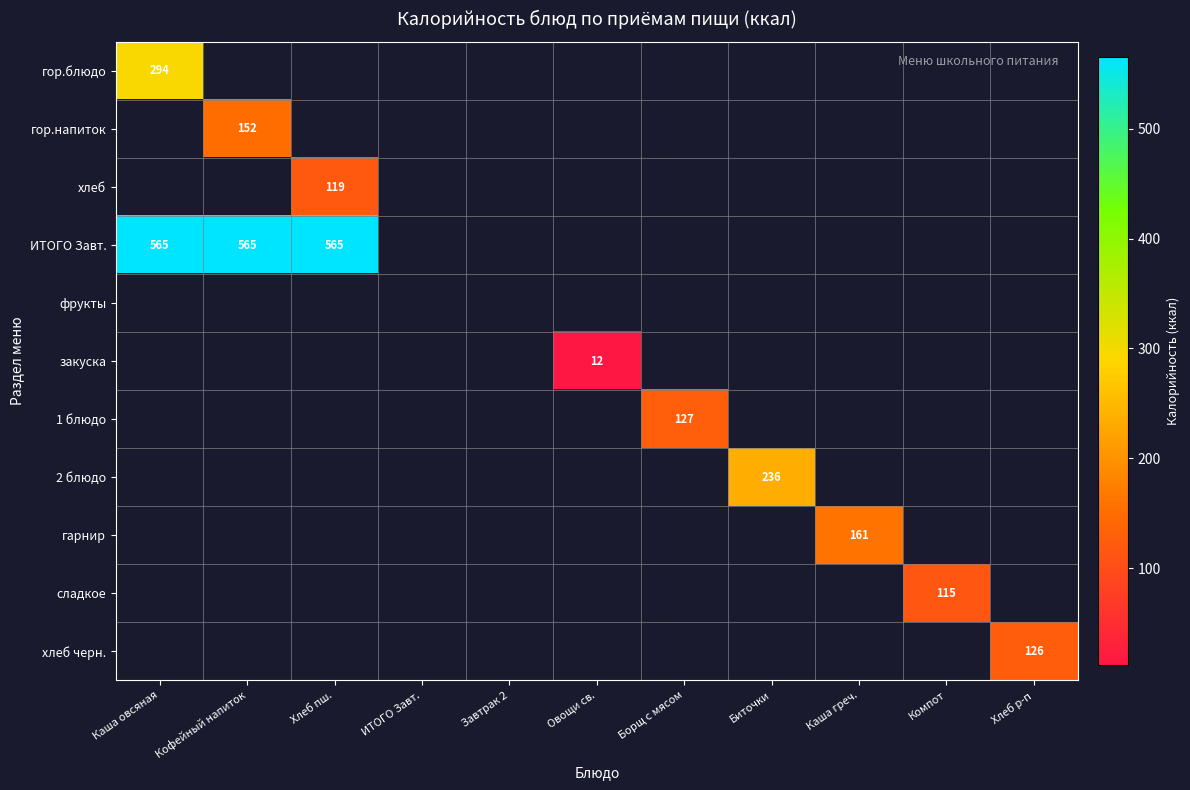

True or false: гор.блюдо has a value of 294 at Каша овсяная.

True